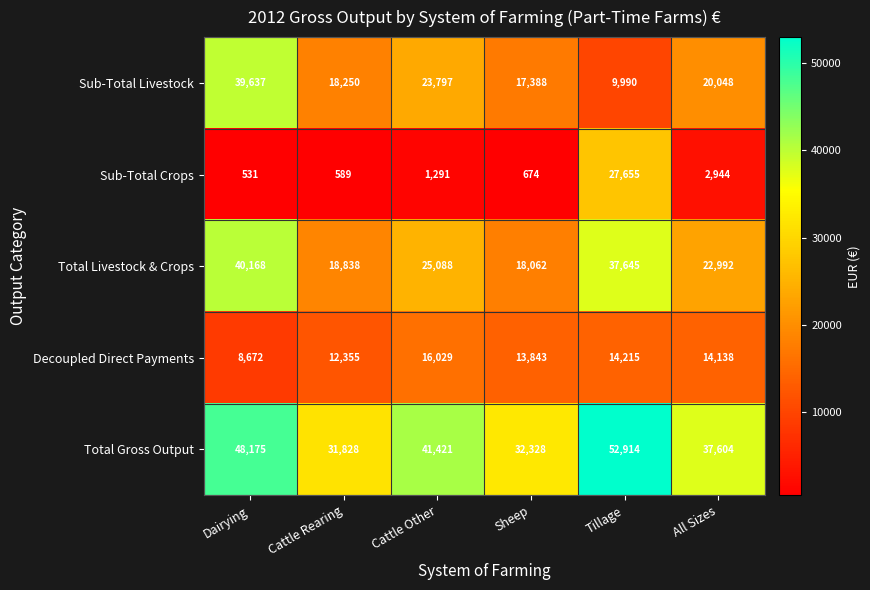

Reading right to left, what are all the values shown in this chart?

Sub-Total Livestock: 20048	9990	17388	23797	18250	39637
Sub-Total Crops: 2944	27655	674	1291	589	531
Total Livestock & Crops: 22992	37645	18062	25088	18838	40168
Decoupled Direct Payments: 14138	14215	13843	16029	12355	8672
Total Gross Output: 37604	52914	32328	41421	31828	48175